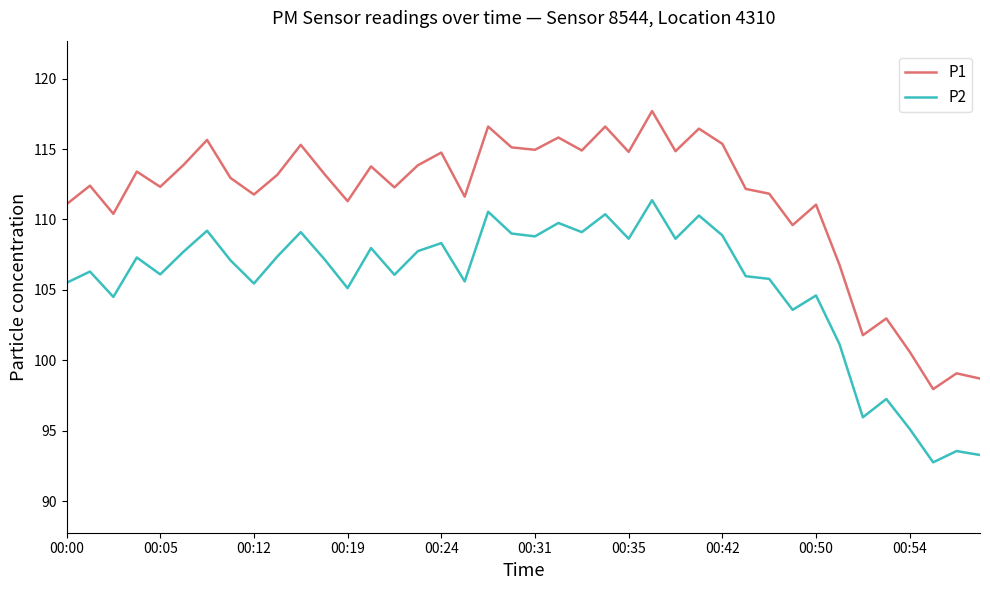

What is the difference between the maximum and minimum values in the P2 series?

18.6